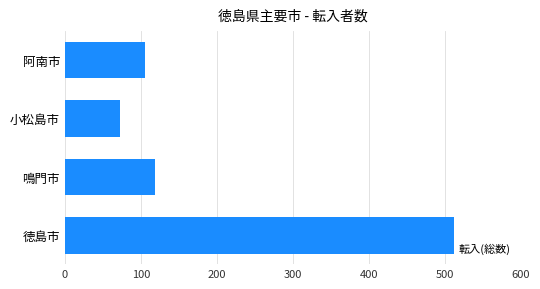

Count the number of categories in the chart.

4